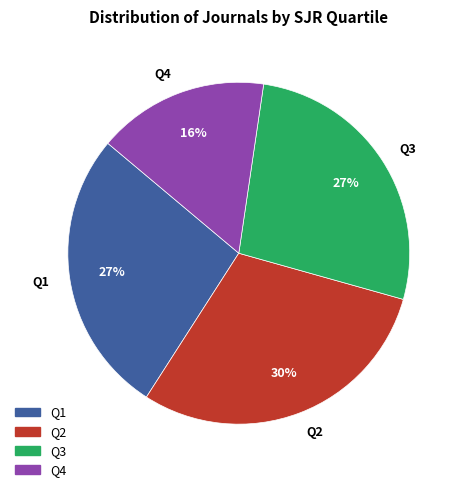

Does Q1 represent more than half of the total?

No